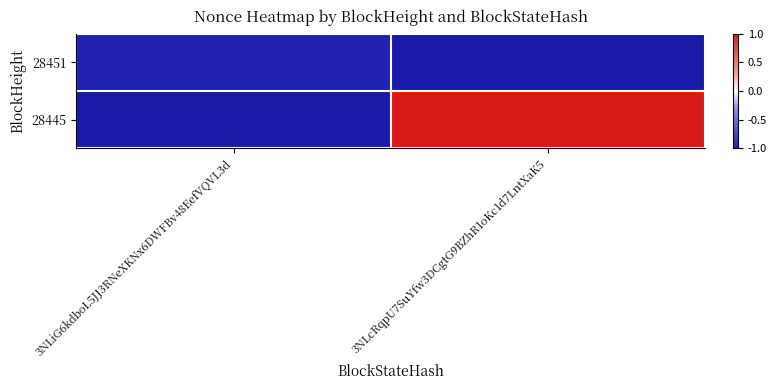

How many series are shown in this chart?

2